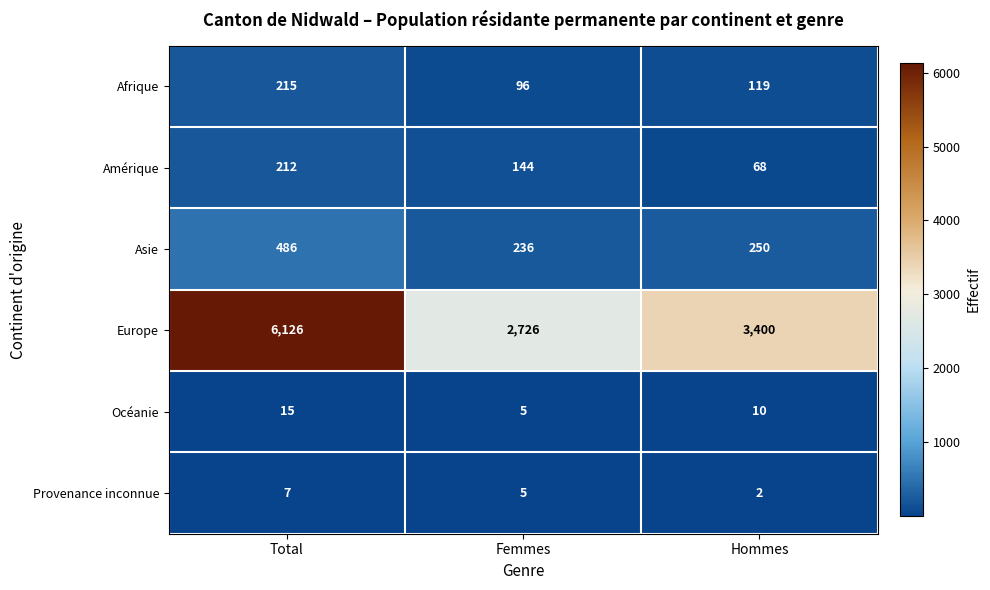

What is the average value of the Asie series?

324